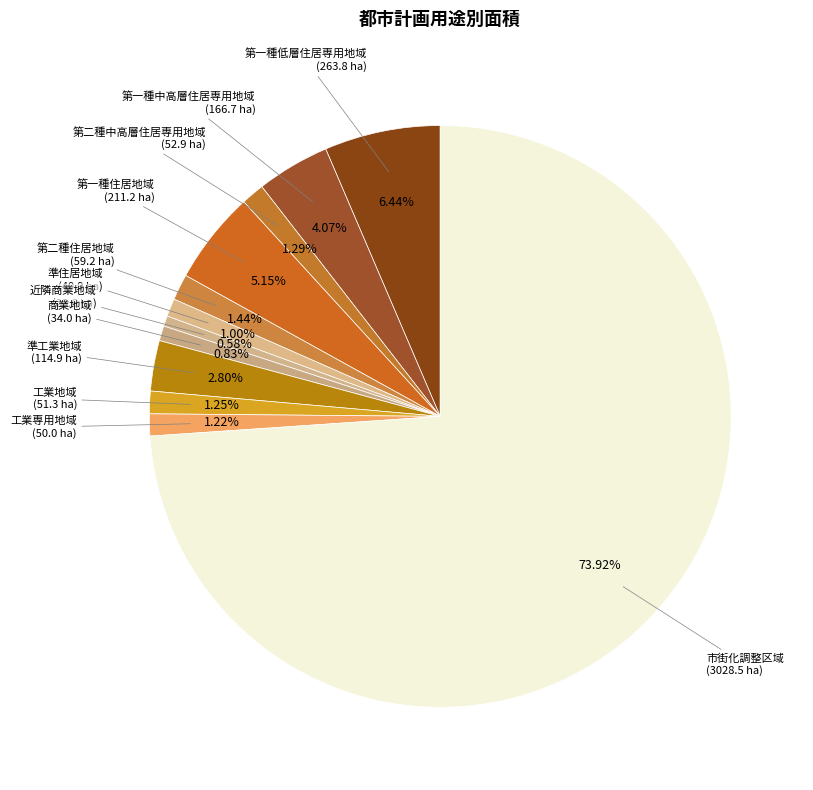

Approximately how many times larger is the value at 近隣商業地域 compared to 準工業地域?

0.2